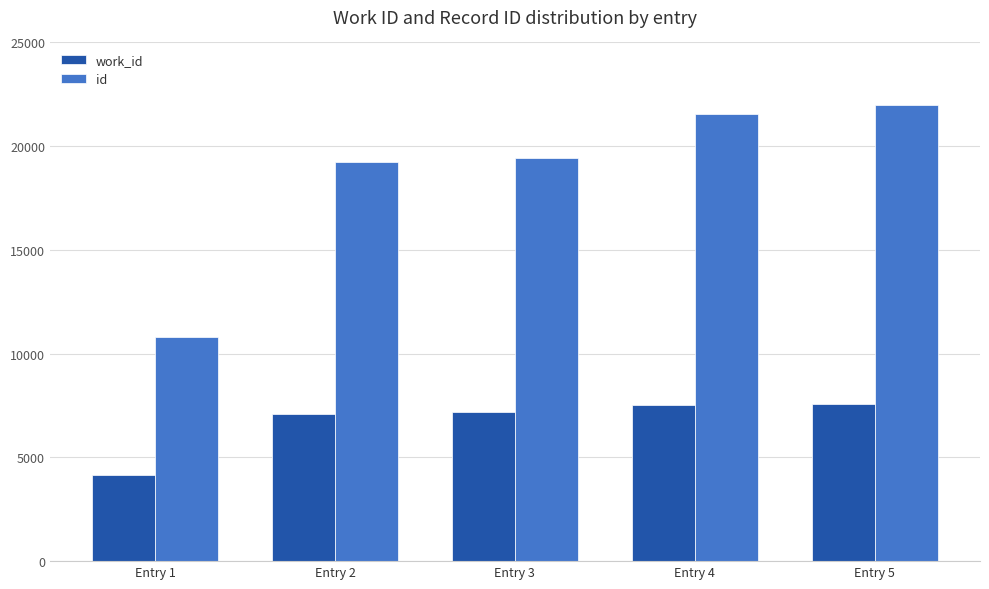

What is the average value of the id series?

18606